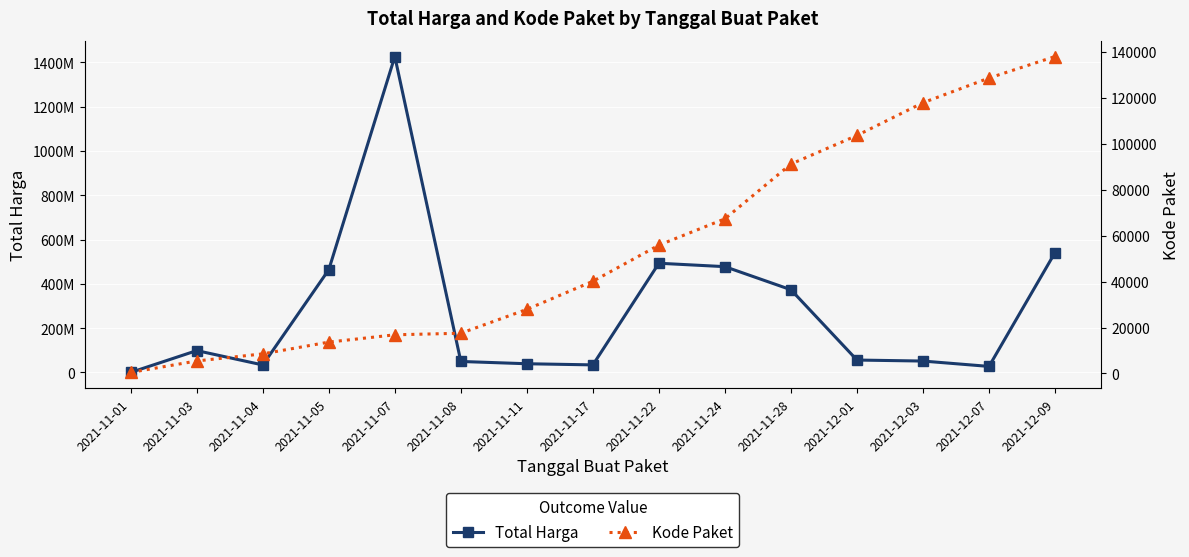

Is this an area chart (filled region under the line)?

No